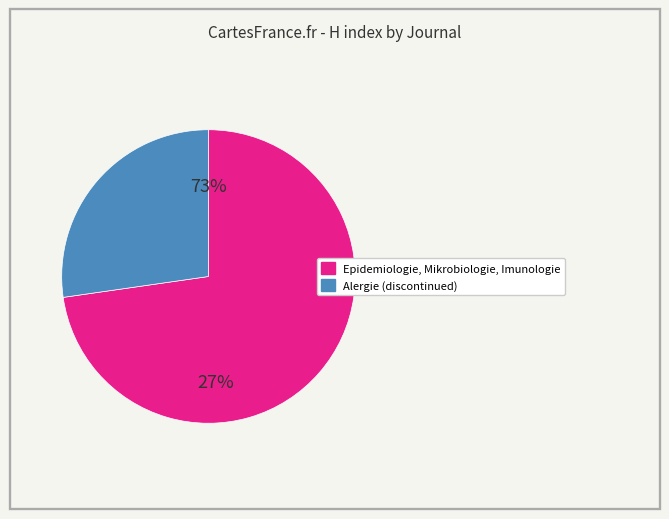

Which slice is the largest?

Epidemiologie, Mikrobiologie, Imunologie